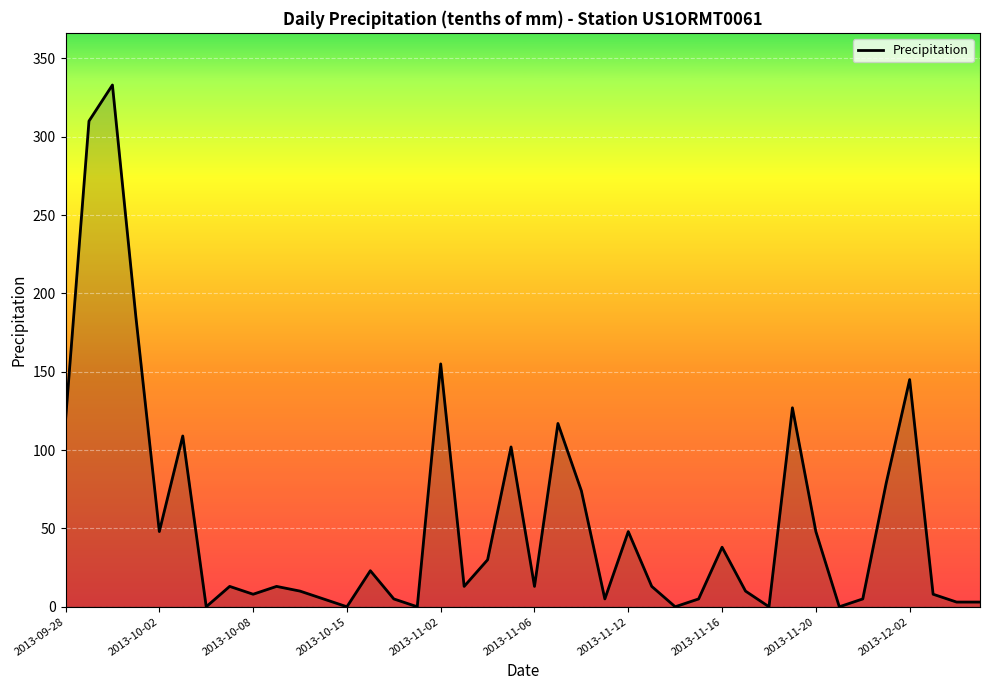

What is the difference between the maximum and minimum values?

333